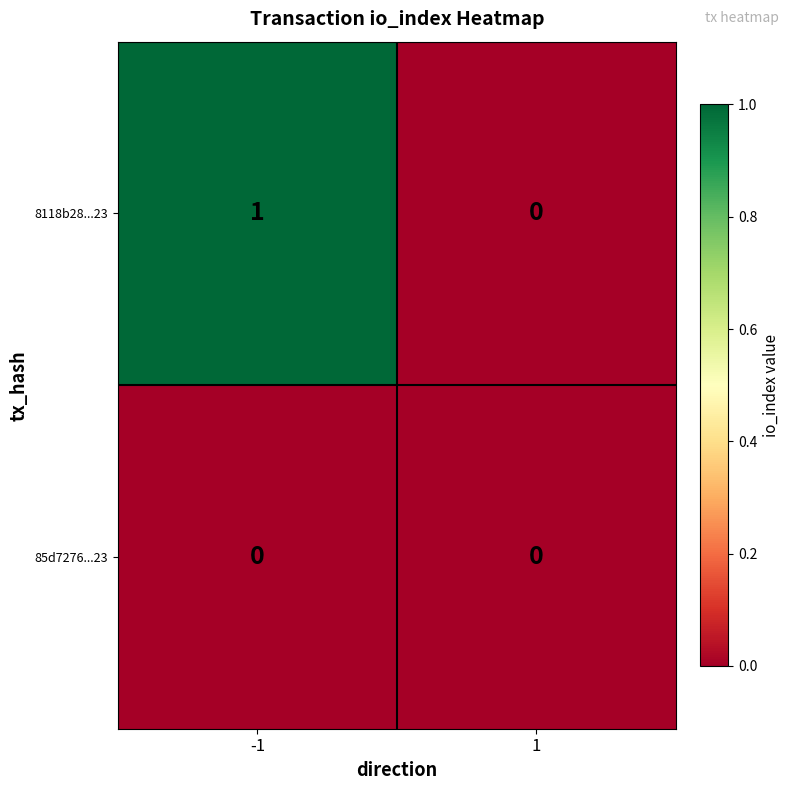

What is the total value across all series at -1?

1